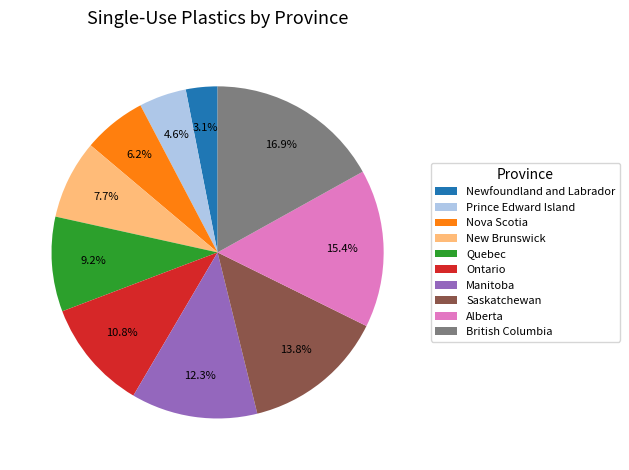

What percentage is the Quebec slice, to the nearest percent?

9%